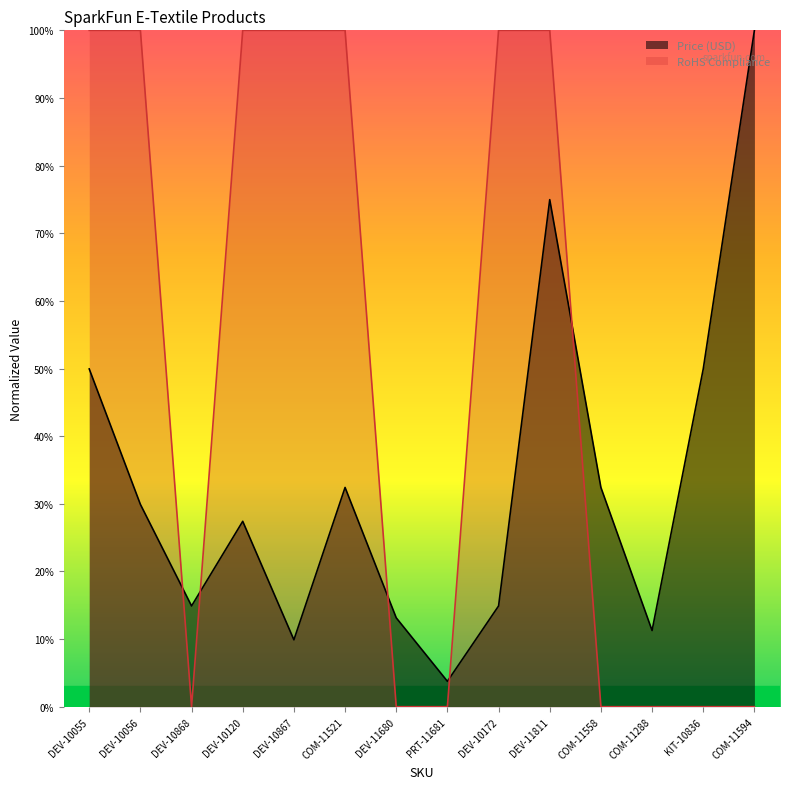

Which series has the widest spread of values?

RoHS Compliance